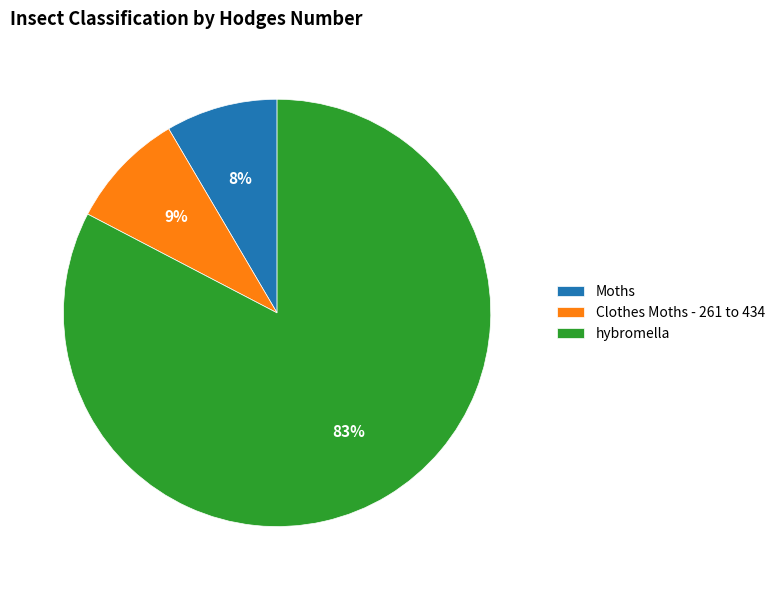

To the nearest percent, what is the difference between the Clothes Moths - 261 to 434 and hybromella slice percentages?

74%